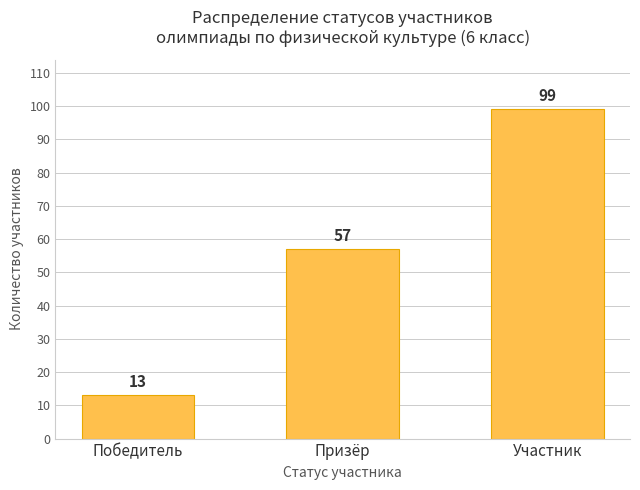

What is the value of the 2nd bar from the left?

57